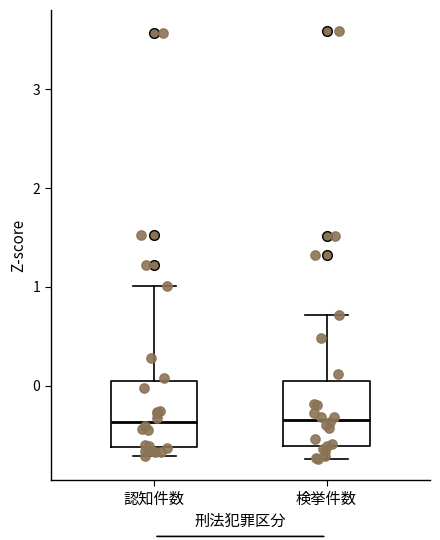

Reading left to right, read every box against the y-axis: the position of its median line, the range the box covers, and the ends of its whiskers. The values are not printed on the chart, so give them approximately, as read against the axis.

認知件数: median -0.4, box -0.6 to 0.0, whiskers -0.7 to 1.0
検挙件数: median -0.3, box -0.6 to 0.0, whiskers -0.7 to 0.7